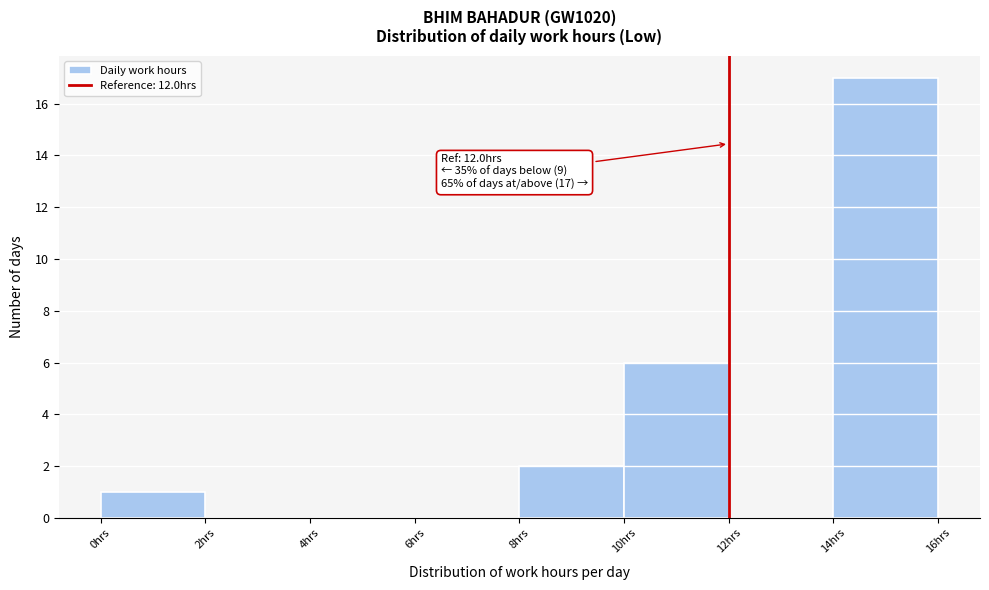

Over which range of the x-axis is the bar tallest?

14 to 16